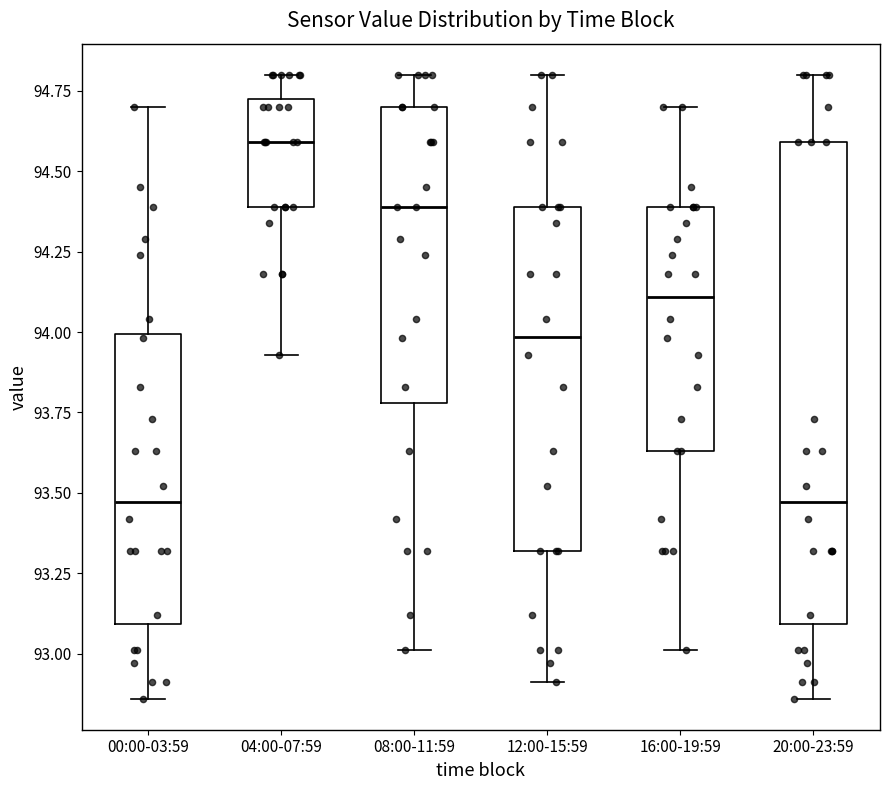

Where is the upper edge of the box for 00:00-03:59 on the y-axis? The values are not printed on the chart, so give them approximately, as read against the axis.

94.00